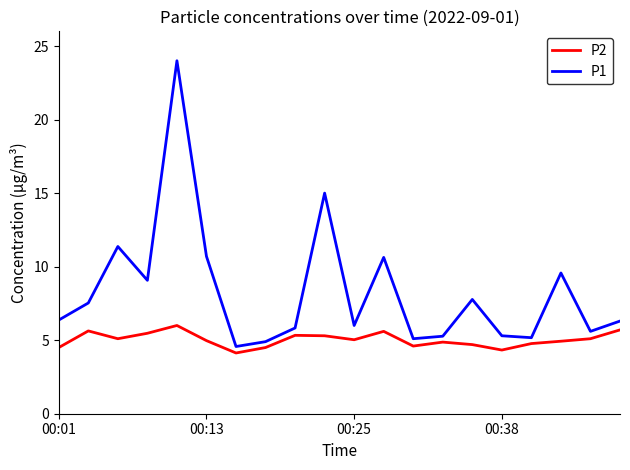

Does the chart display data point markers on the line(s)?

No